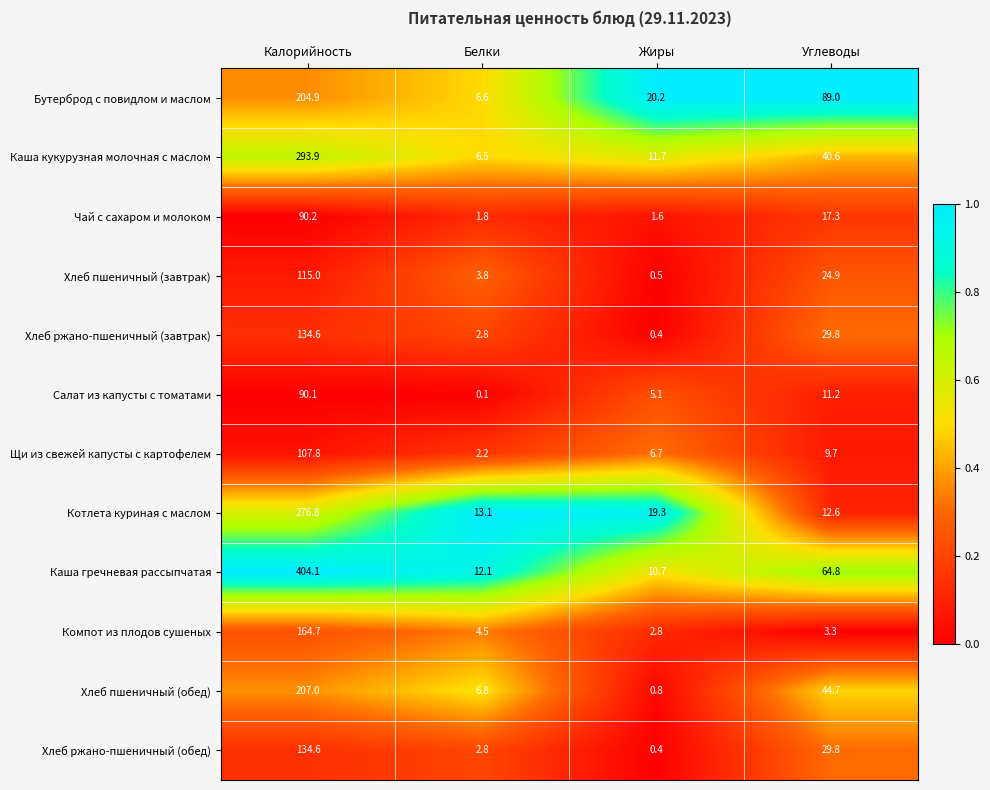

Which series changed the most between Калорийность and Жиры?

Каша гречневая рассыпчатая